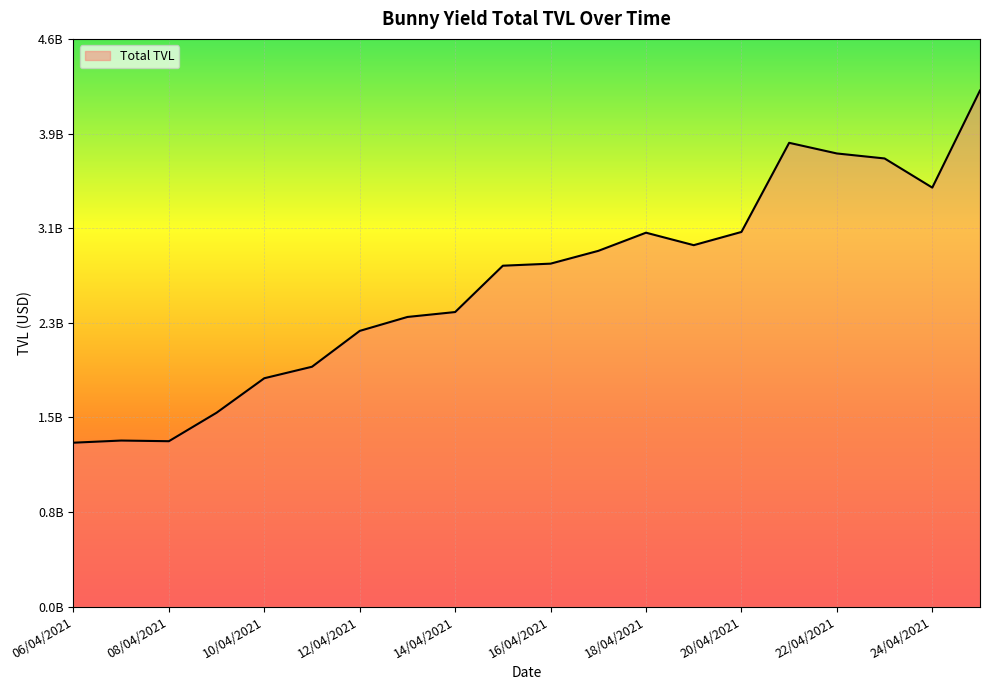

Reading left to right, list all the values displayed in this chart.

06/04/2021=1335462777.4	07/04/2021=1353026563.9	08/04/2021=1347628051.3	09/04/2021=1579771779.5	10/04/2021=1860744350.5	11/04/2021=1954474278.2	12/04/2021=2246536962.4	13/04/2021=2360130382.4	14/04/2021=2400173874.3	15/04/2021=2777775128.1	16/04/2021=2794553182.5	17/04/2021=2898745016.7	18/04/2021=3046781581.4	19/04/2021=2945150448.4	20/04/2021=3052781307.6	21/04/2021=3779171352.4	22/04/2021=3692413905.8	23/04/2021=3651749707.0	24/04/2021=3414136205.6	25/04/2021=4205519835.4